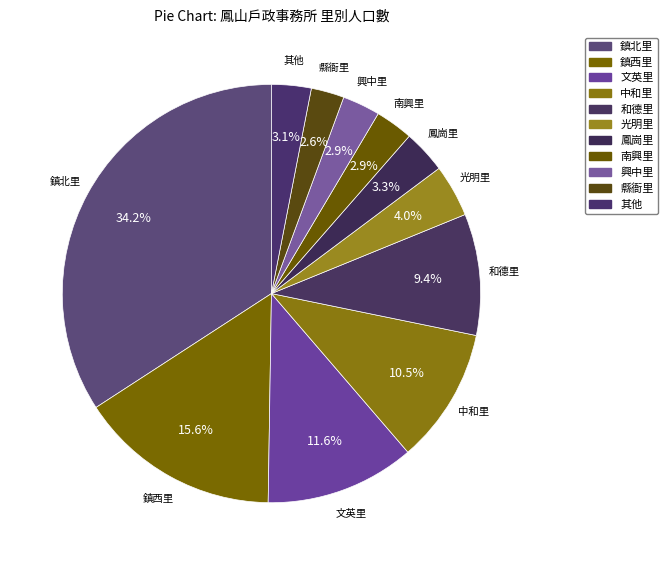

To the nearest percent, what is the combined percentage of 縣衙里 and 南興里?

5%